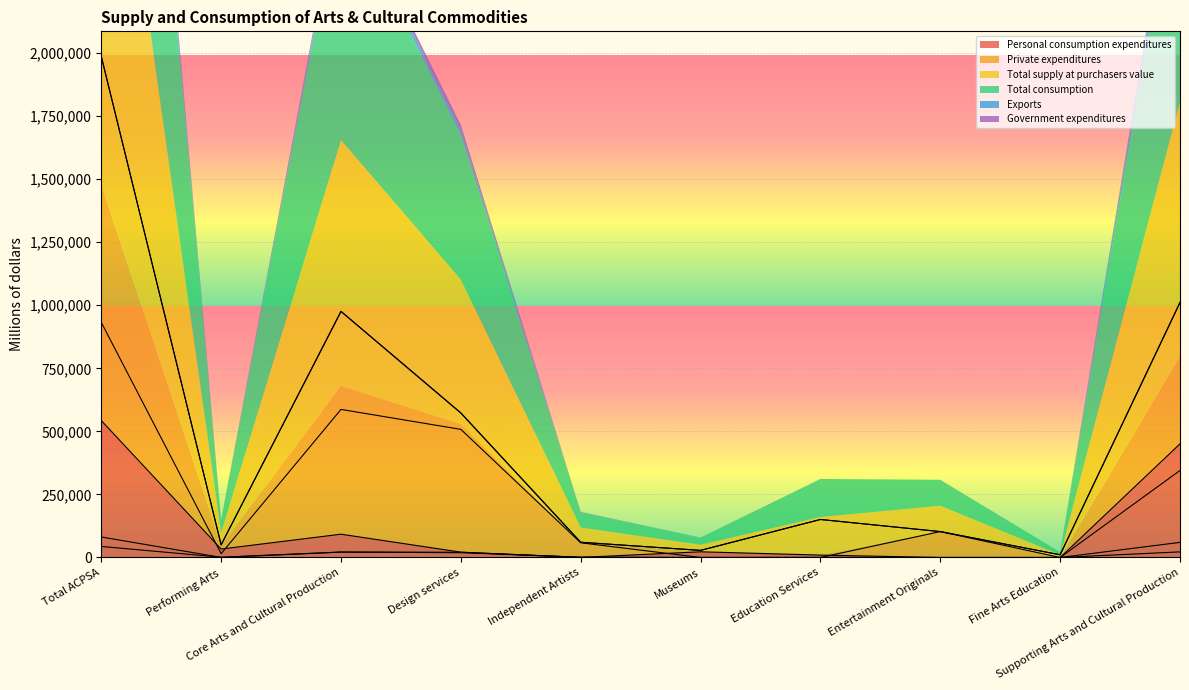

Reading left to right, list all the values displayed in this chart.

Personal consumption expenditures: Total ACPSA=542957	Performing Arts=33508	Core Arts and Cultural Production=92359	Design services=21158	Independent Artists=382	Museums=22620	Education Services=9538	Entertainment Originals=0	Fine Arts Education=0	Supporting Arts and Cultural Production=450598
Private expenditures: Total ACPSA=932145	Performing Arts=15209	Core Arts and Cultural Production=587099	Design services=507970	Independent Artists=58280	Museums=0	Education Services=108	Entertainment Originals=102671	Fine Arts Education=0	Supporting Arts and Cultural Production=345046
Total supply at purchasers value: Total ACPSA=1986710	Performing Arts=50076	Core Arts and Cultural Production=975678	Design services=572931	Independent Artists=60386	Museums=28192	Education Services=150734	Entertainment Originals=102671	Fine Arts Education=10688	Supporting Arts and Cultural Production=1011032
Total consumption: Total ACPSA=1986710	Performing Arts=50076	Core Arts and Cultural Production=975678	Design services=572931	Independent Artists=60386	Museums=28192	Education Services=150734	Entertainment Originals=102671	Fine Arts Education=10688	Supporting Arts and Cultural Production=1011032
Exports: Total ACPSA=81356	Performing Arts=298	Core Arts and Cultural Production=21428	Design services=20690	Independent Artists=420	Museums=0	Education Services=18	Entertainment Originals=0	Fine Arts Education=2	Supporting Arts and Cultural Production=59929
Government expenditures: Total ACPSA=43801	Performing Arts=1062	Core Arts and Cultural Production=21532	Design services=18966	Independent Artists=1305	Museums=0	Education Services=200	Entertainment Originals=0	Fine Arts Education=0	Supporting Arts and Cultural Production=22269